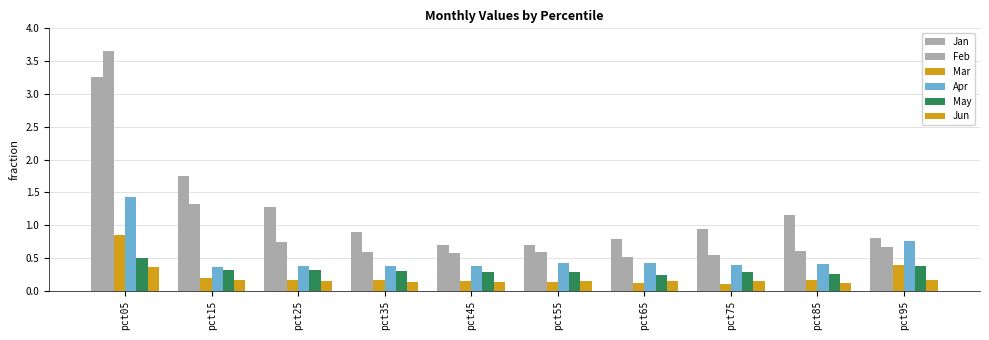

Which category has the highest value in the Jan series?

pct05